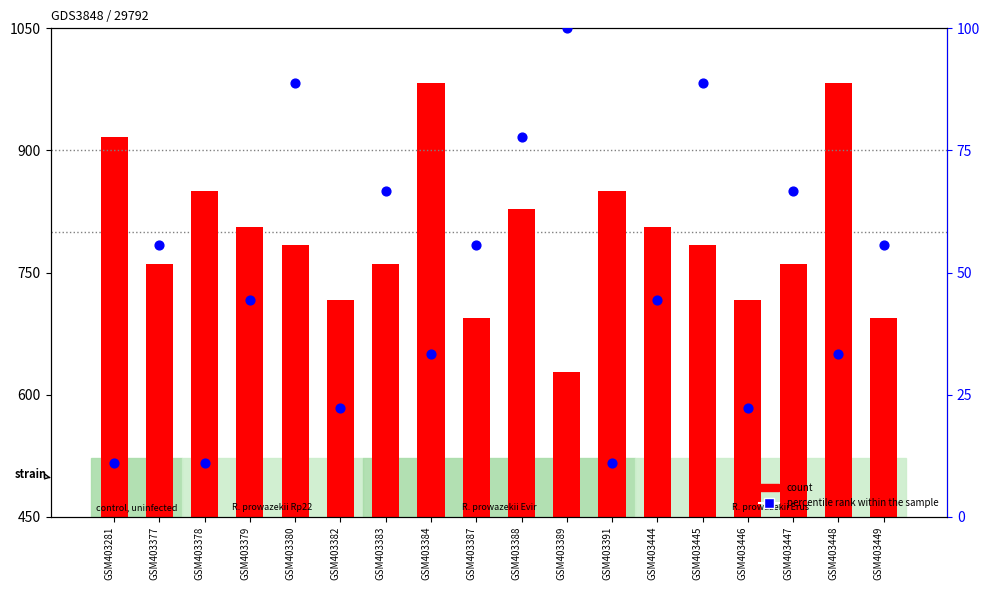

Which series has the largest Y range (max minus min)?

count